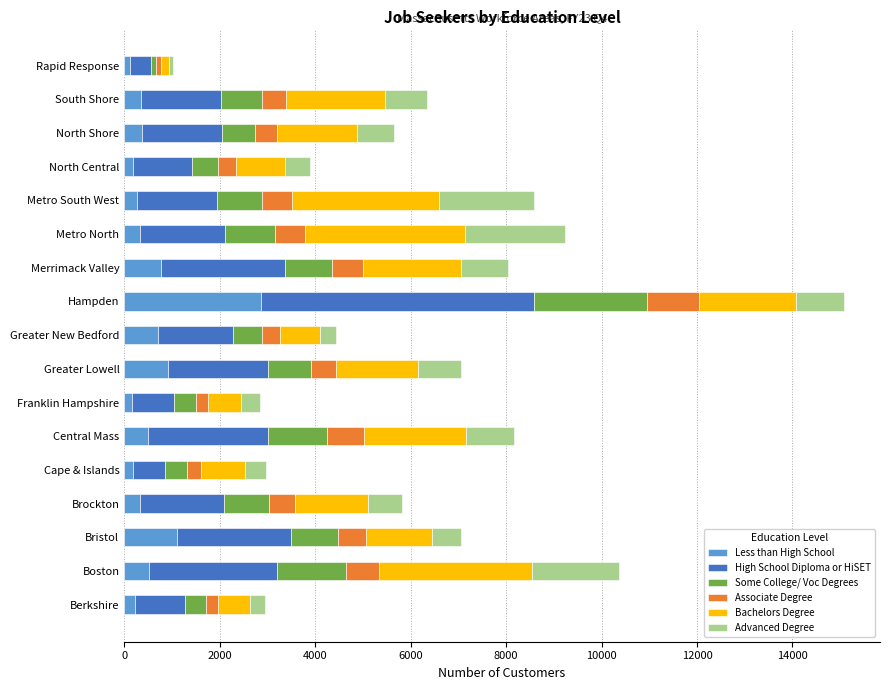

What is the sum of all Less than High School values?

9913